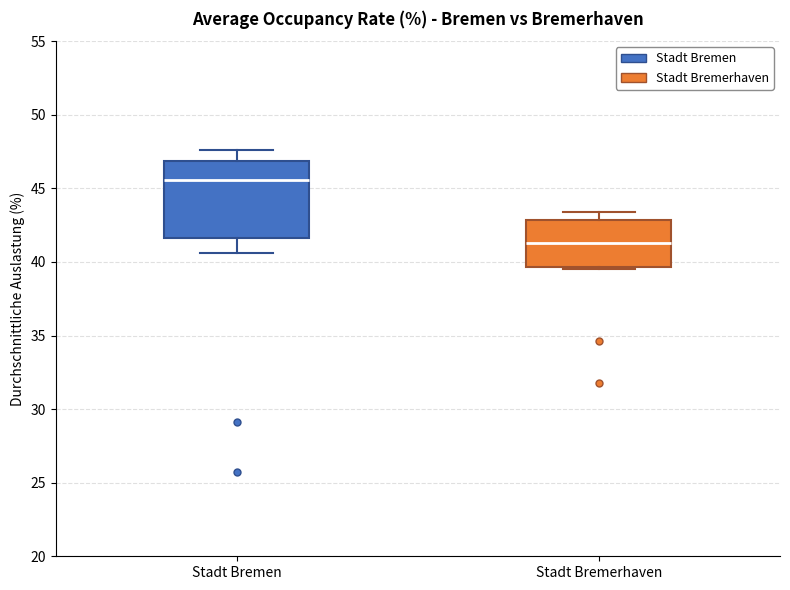

Which box is the tallest, from its lower edge to its upper edge?

Stadt Bremen